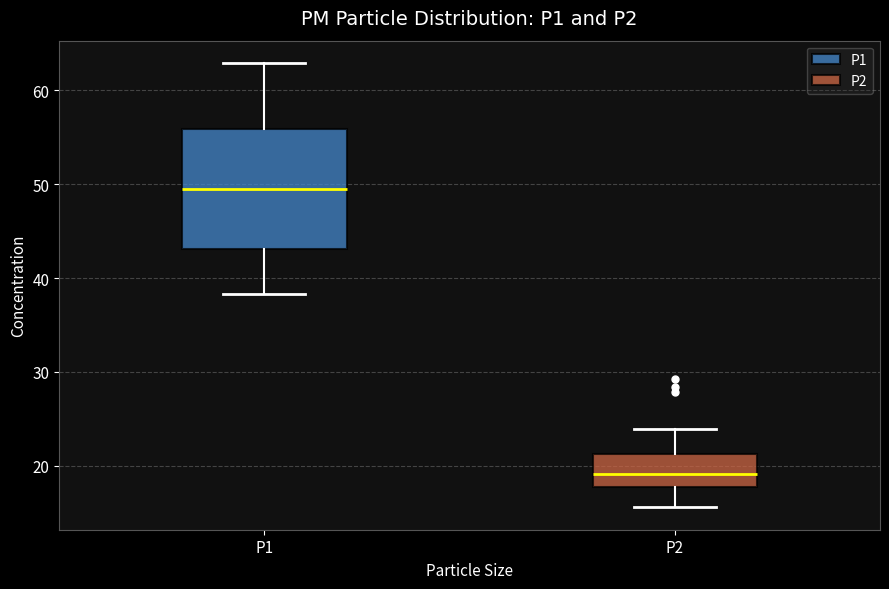

Which box has the lowest median line?

P2